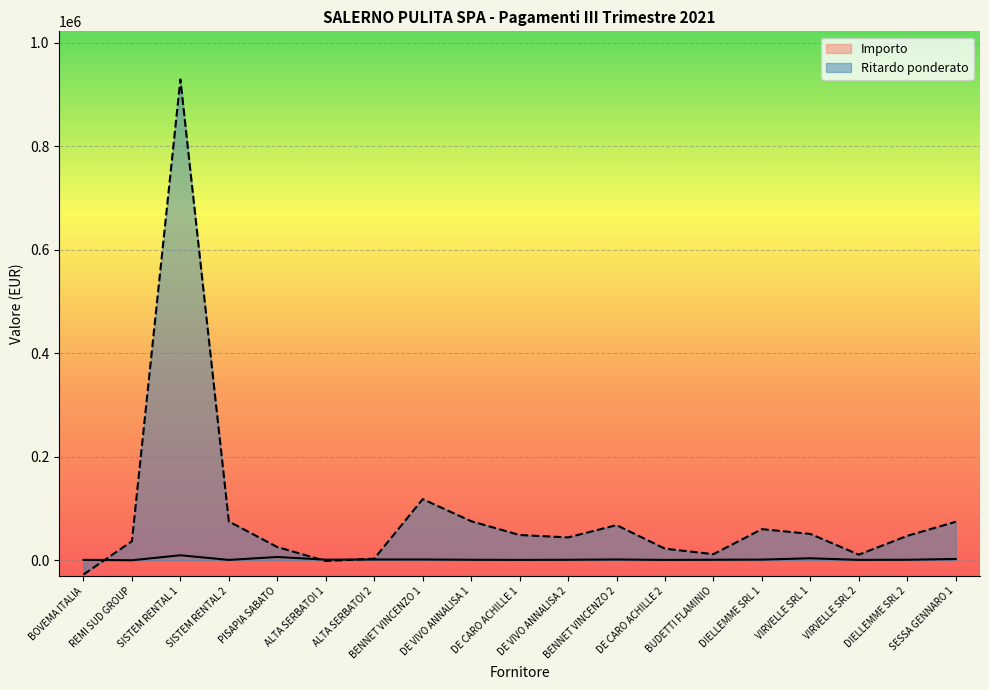

Reading left to right, transcribe all the data shown in this chart.

Importo: BOVEMA ITALIA=945.8	REMI SUD GROUP=132.0	SISTEM RENTAL 1=9776.0	SISTEM RENTAL 2=790.0	PISAPIA SABATO=6412.8	ALTA SERBATOI 1=1300.0	ALTA SERBATOI 2=1586.0	BENNET VINCENZO 1=1618.7	DE VIVO ANNALISA 1=1079.1	DE CARO ACHILLE 1=801.6	DE VIVO ANNALISA 2=1079.1	BENNET VINCENZO 2=1618.7	DE CARO ACHILLE 2=801.6	BUDETTI FLAMINIO=1079.1	DIELLEMME SRL 1=1400.0	VIRVELLE SRL 1=3920.0	VIRVELLE SRL 2=840.0	DIELLEMME SRL 2=1100.0	SESSA GENNARO 1=2565.1
Ritardo ponderato: BOVEMA ITALIA=-27426.8	REMI SUD GROUP=36828.0	SISTEM RENTAL 1=928720.0	SISTEM RENTAL 2=75050.0	PISAPIA SABATO=25651.2	ALTA SERBATOI 1=-1300.0	ALTA SERBATOI 2=3172.0	BENNET VINCENZO 1=118162.9	DE VIVO ANNALISA 1=75538.4	DE CARO ACHILLE 1=48897.6	DE VIVO ANNALISA 2=44243.9	BENNET VINCENZO 2=67984.1	DE CARO ACHILLE 2=22444.8	BUDETTI FLAMINIO=11870.3	DIELLEMME SRL 1=60200.0	VIRVELLE SRL 1=50960.0	VIRVELLE SRL 2=10920.0	DIELLEMME SRL 2=47300.0	SESSA GENNARO 1=74388.5